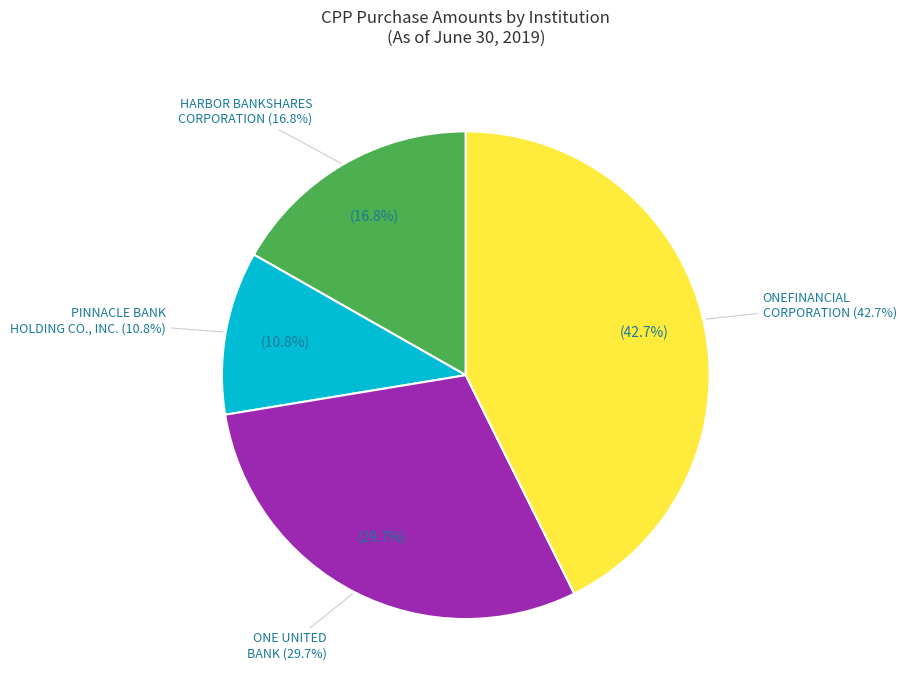

How many segments does this pie chart have?

4